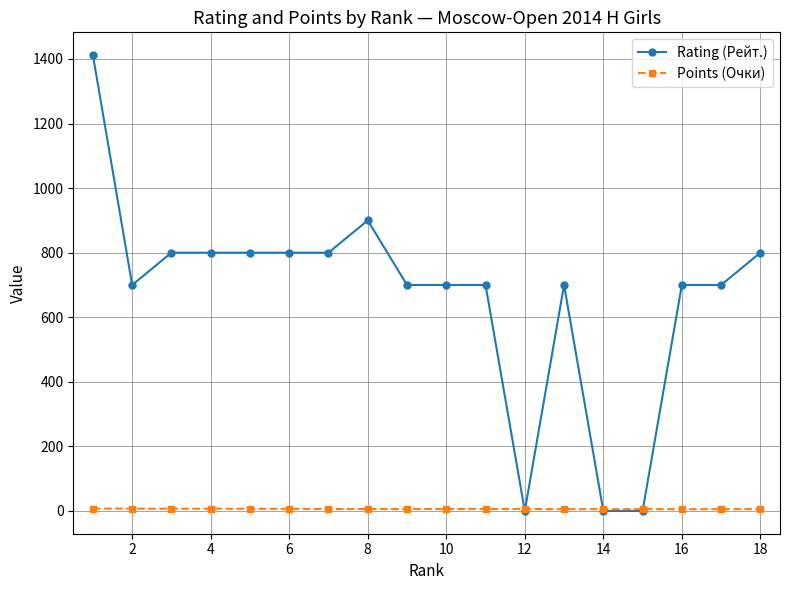

Rank the series by their maximum value, from lowest to highest.

Points (Очки), Rating (Рейт.)